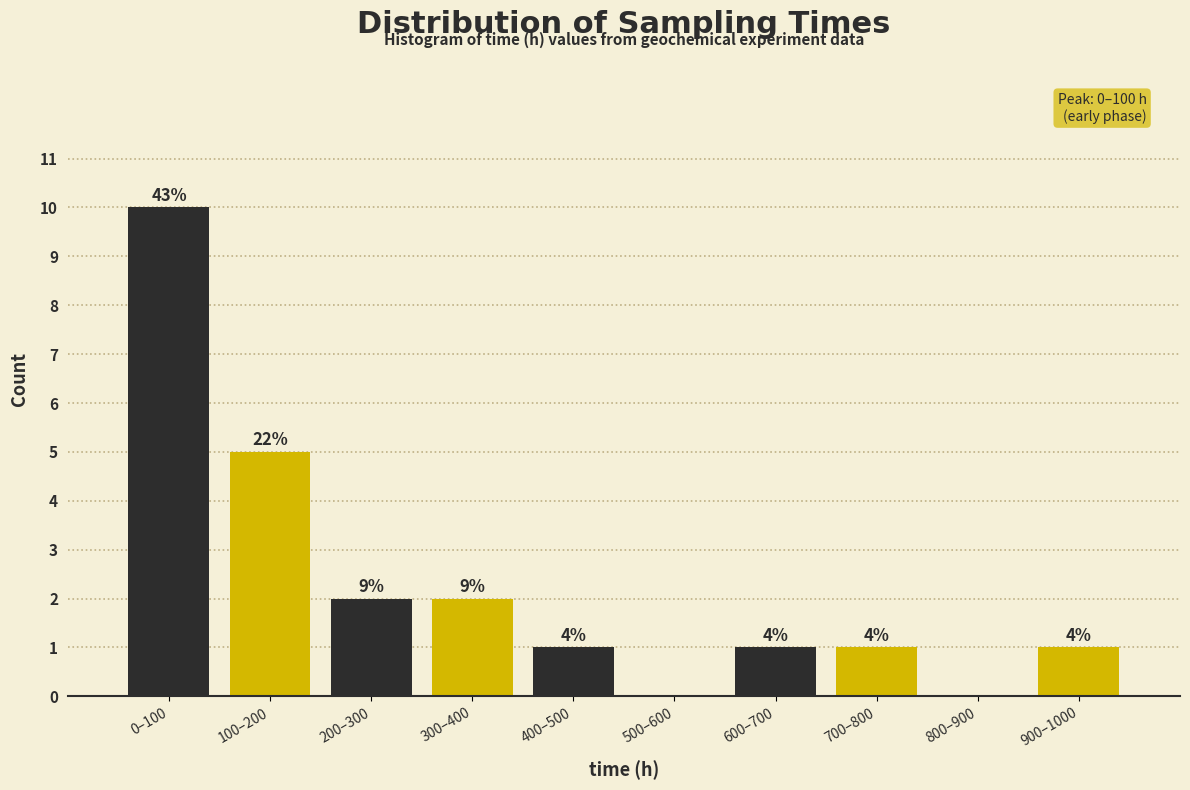

How many groups of bars are there?

5